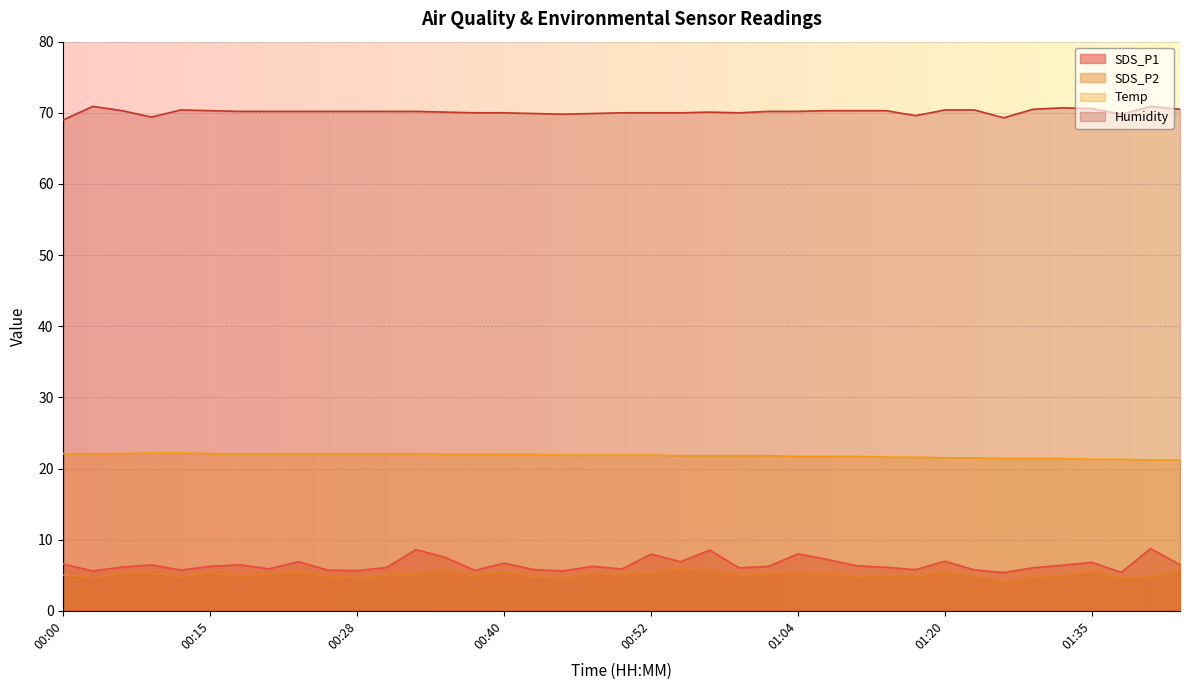

Is it true that Temp equals 22.0 at 00:37?

True